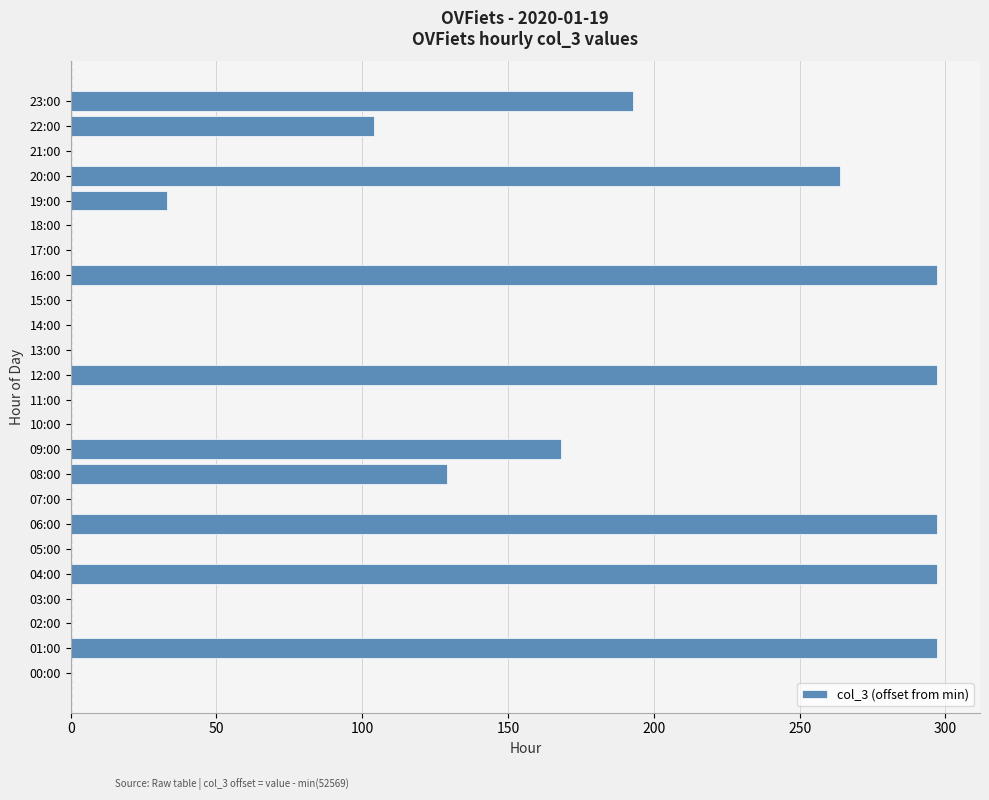

The chart shows a value of -134 at 21:00. True or false?

False